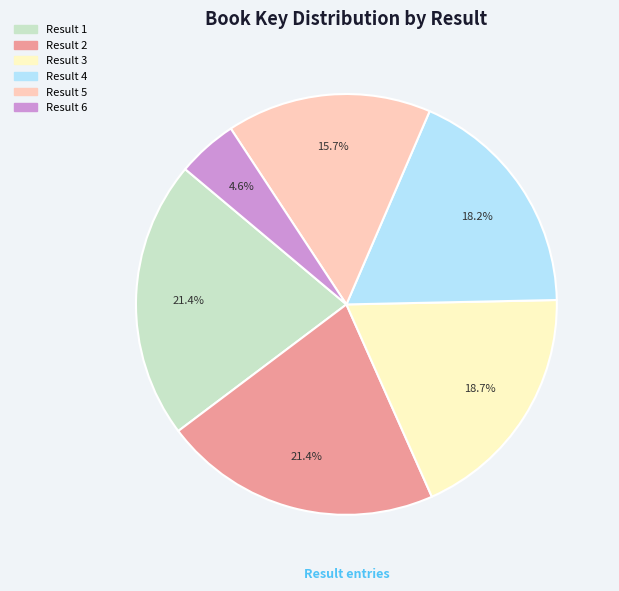

Which category has the smallest portion of the pie?

Result 6